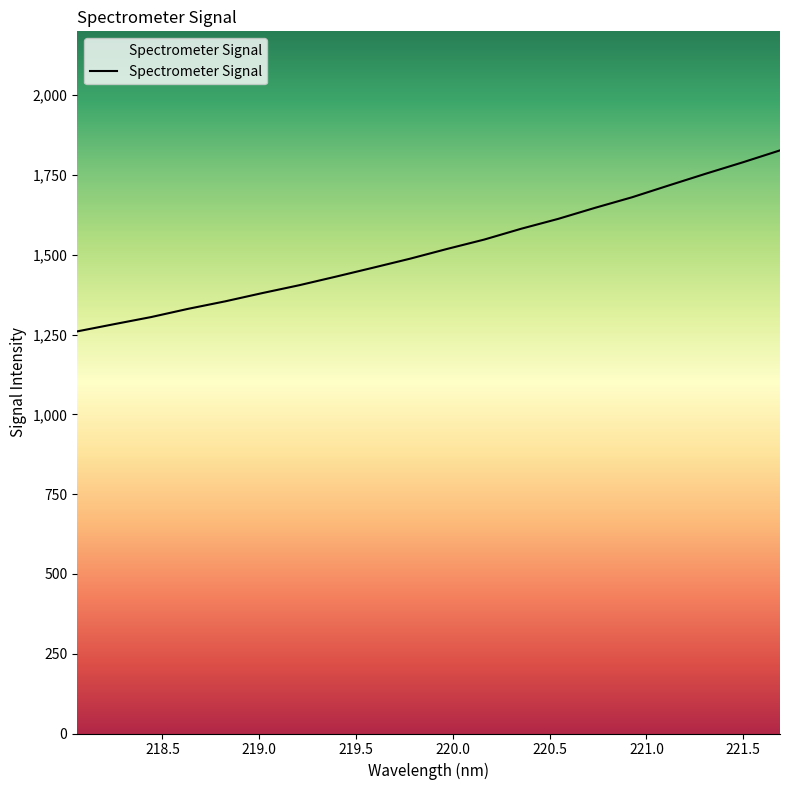

What is the minimum value shown in the chart?

1259.8